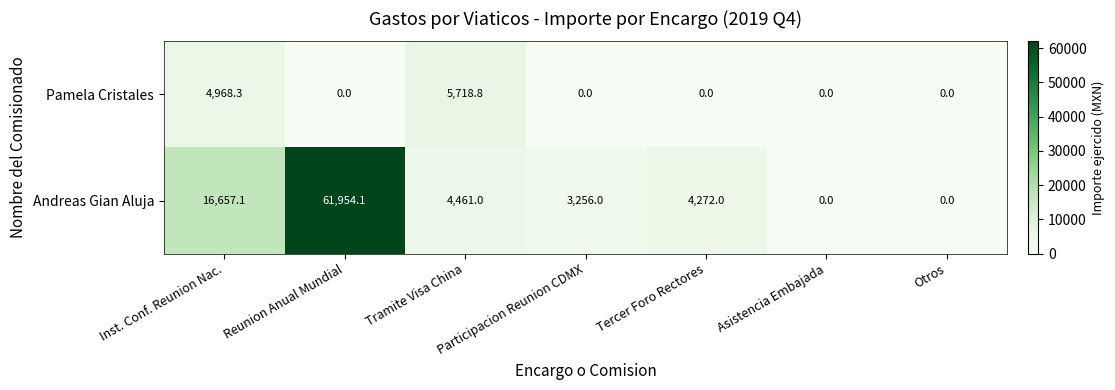

Which series has the largest range (max minus min)?

Andreas Gian Aluja